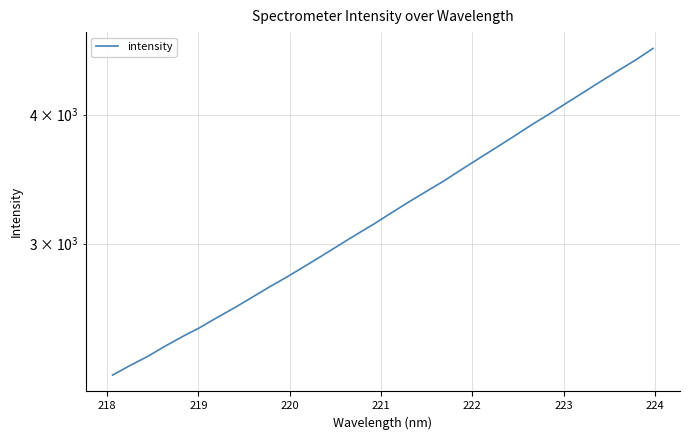

What is the maximum value shown in the chart?

4636.6